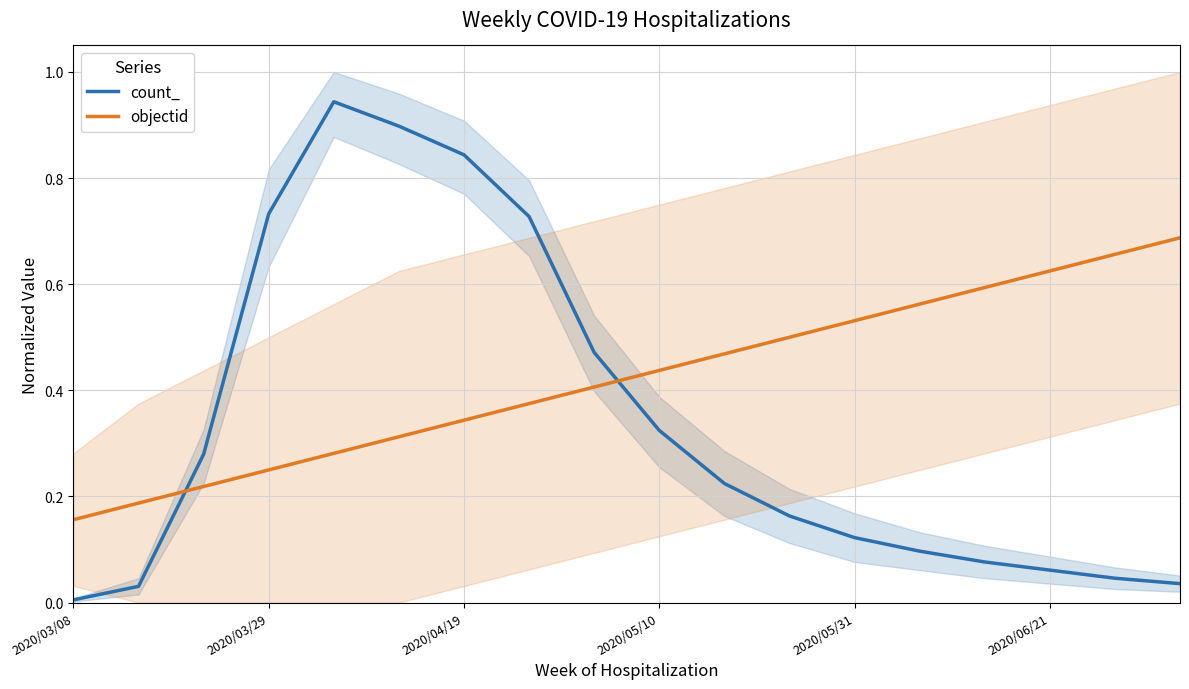

How many categories are shown in the chart?

18